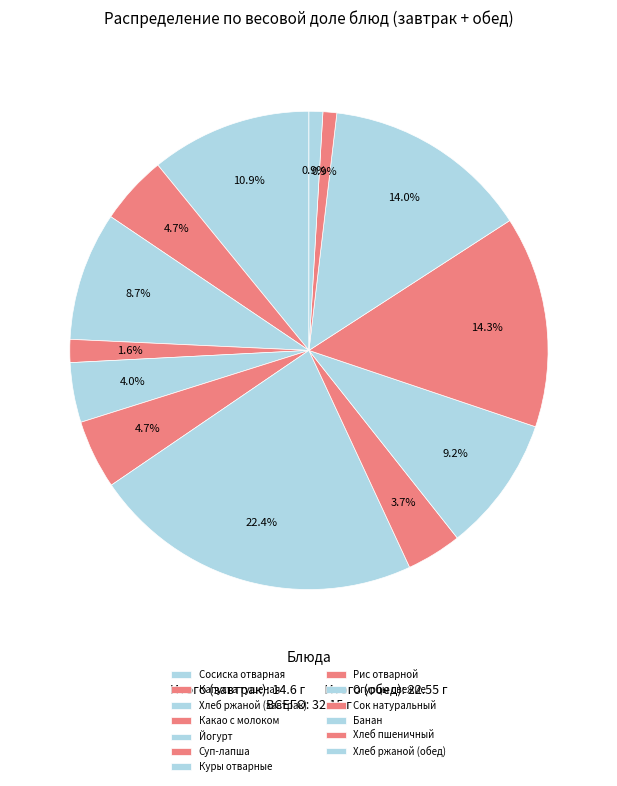

What is the smallest slice in the pie chart?

Хлеб пшеничный